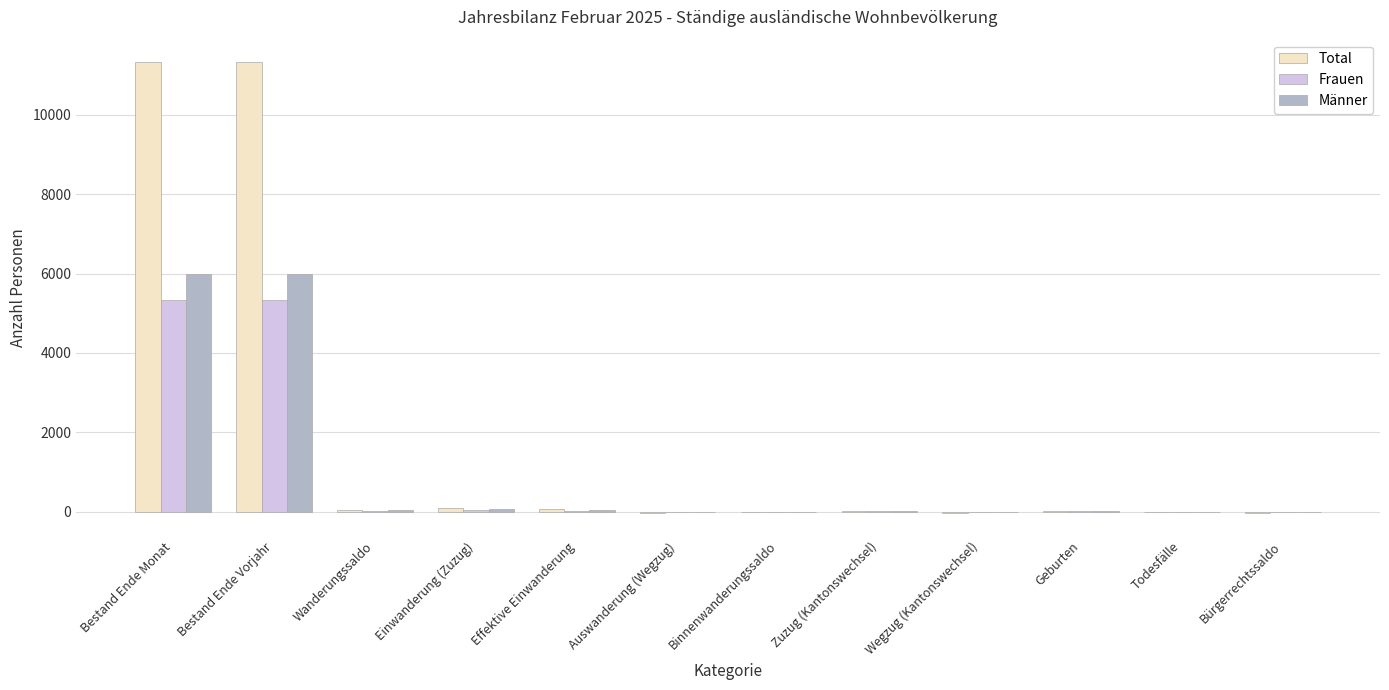

Which series changed the most between Bestand Ende Vorjahr and Bürgerrechtssaldo?

Total